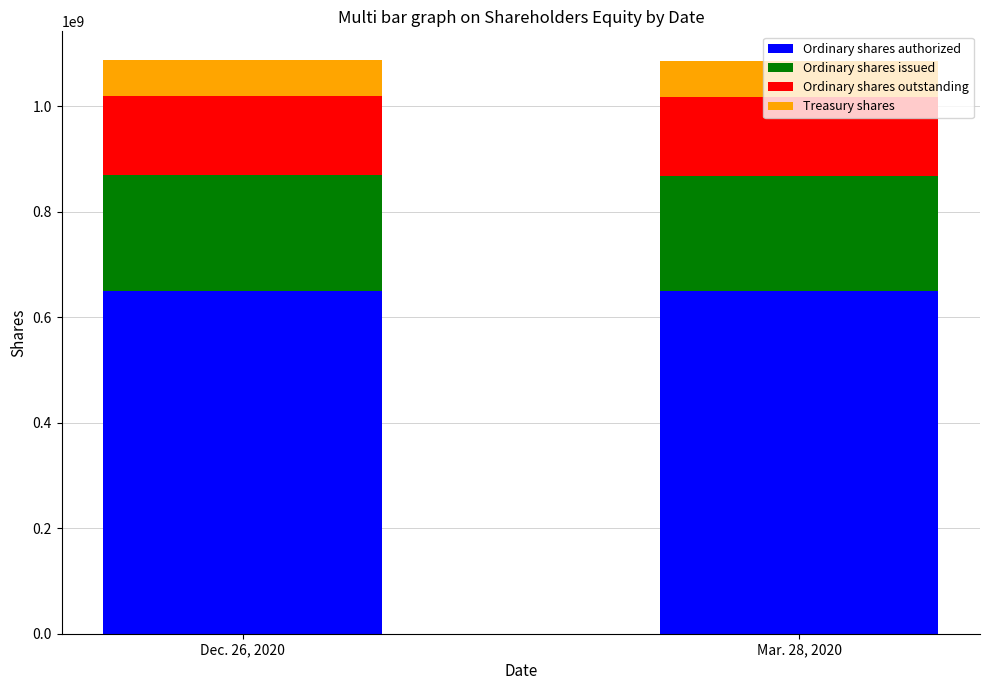

What is the highest value of the Ordinary shares authorized series?

650000000